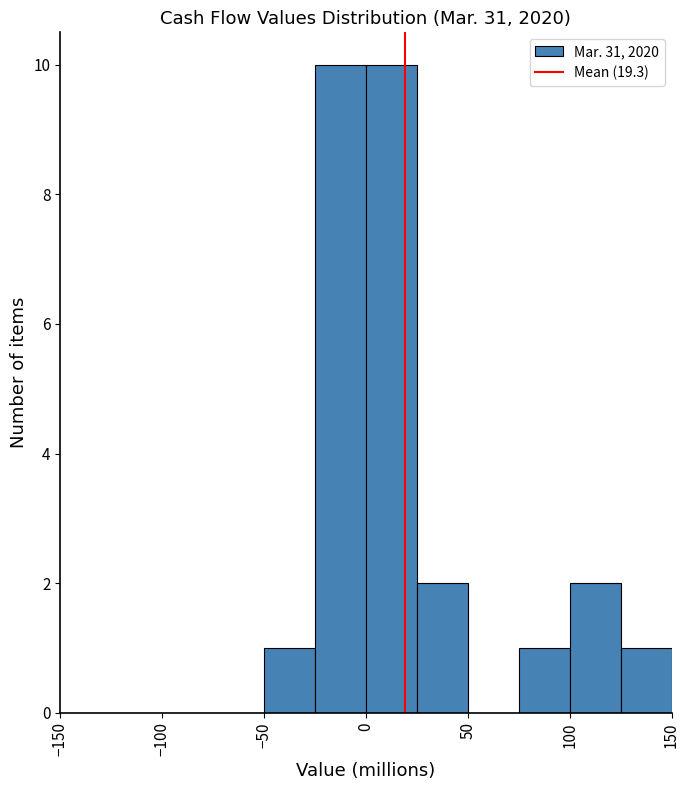

What is the height of the bar covering -50 to -25 on the x-axis? The values are not printed on the chart, so give them approximately, as read against the axis.

1